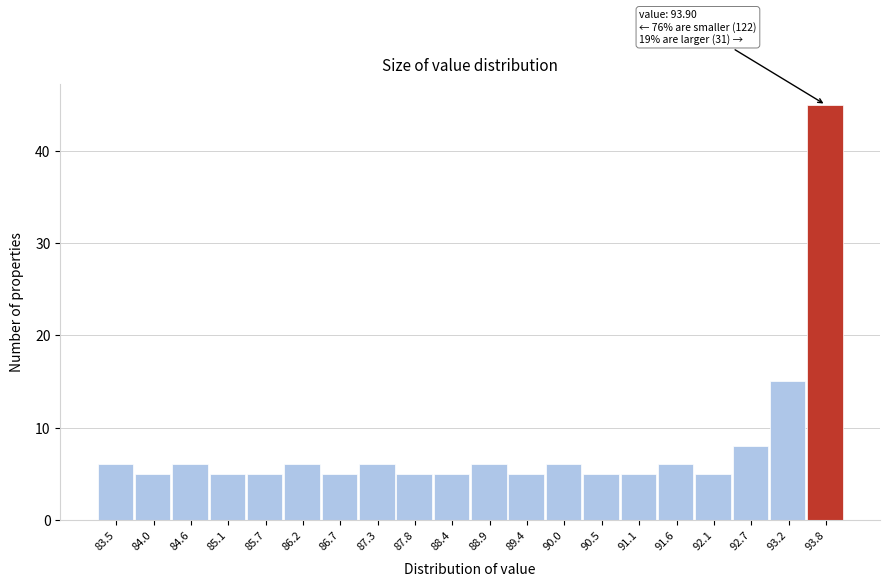

Reading right to left, extract all data points from this chart.

93.8=45	93.2=15	92.7=8	92.1=5	91.6=6	91.1=5	90.5=5	90.0=6	89.4=5	88.9=6	88.4=5	87.8=5	87.3=6	86.7=5	86.2=6	85.7=5	85.1=5	84.6=6	84.0=5	83.5=6